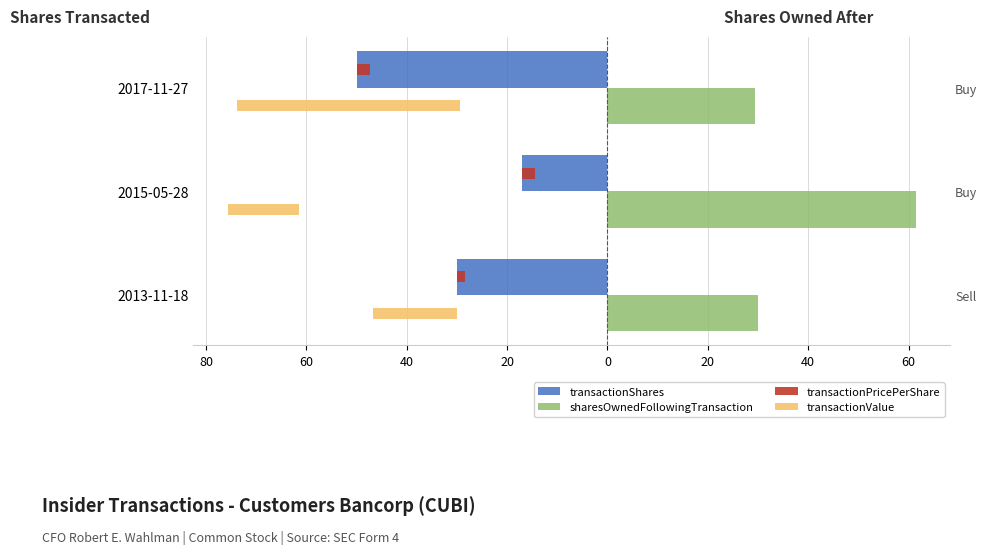

The sharesOwnedFollowingTransaction series shows 16.0 at 2017-11-27. True or false?

False